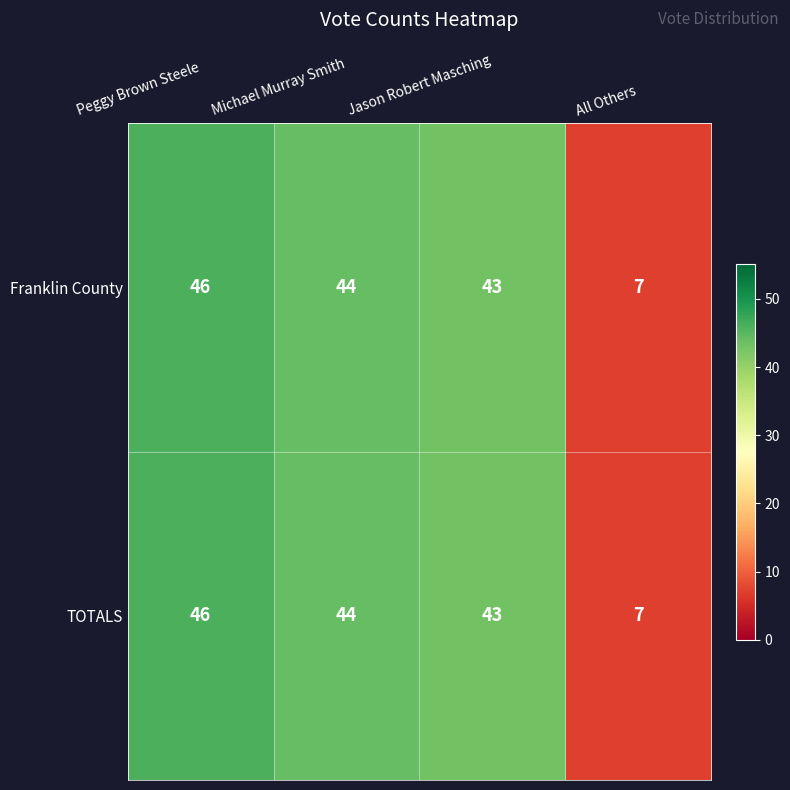

List the labels in order of TOTALS value, largest first.

Peggy Brown Steele, Michael Murray Smith, Jason Robert Masching, All Others